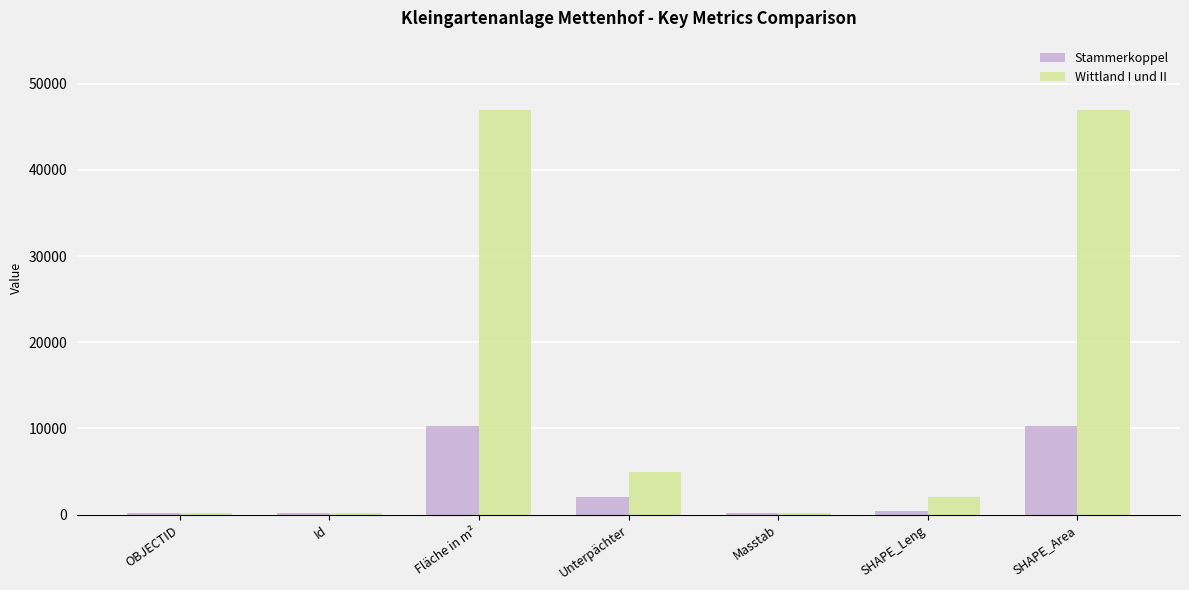

How many groups of bars are there?

7